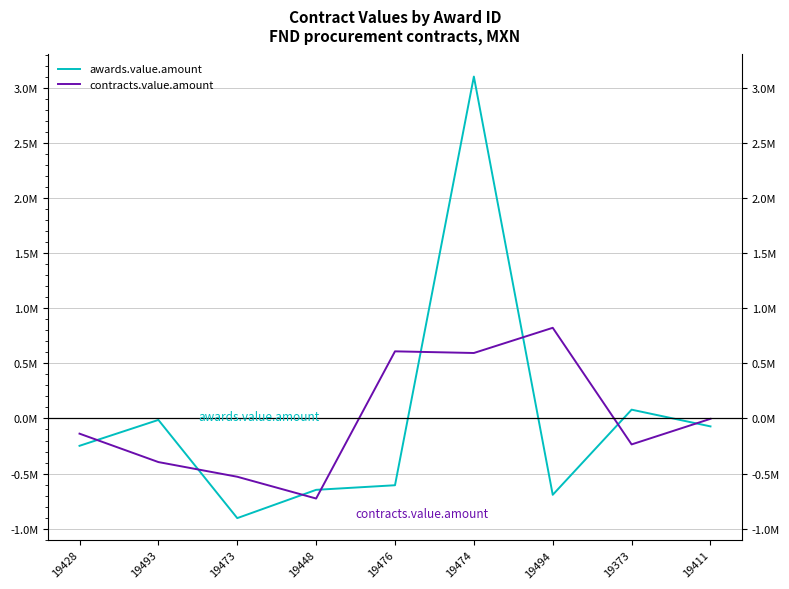

What position from the left is 19411?

9